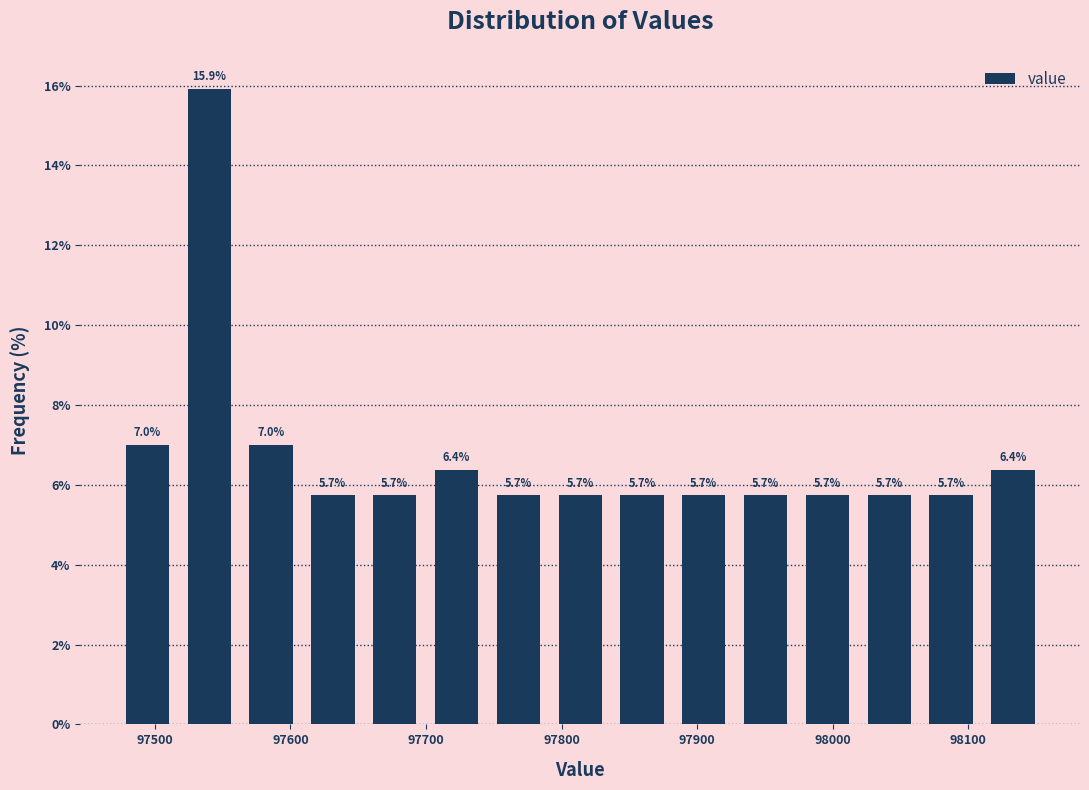

What is the height of the bar covering 98060 to 98110 on the x-axis? The bar edges are not printed on the chart, so give them approximately, as read against the axis.

5.7